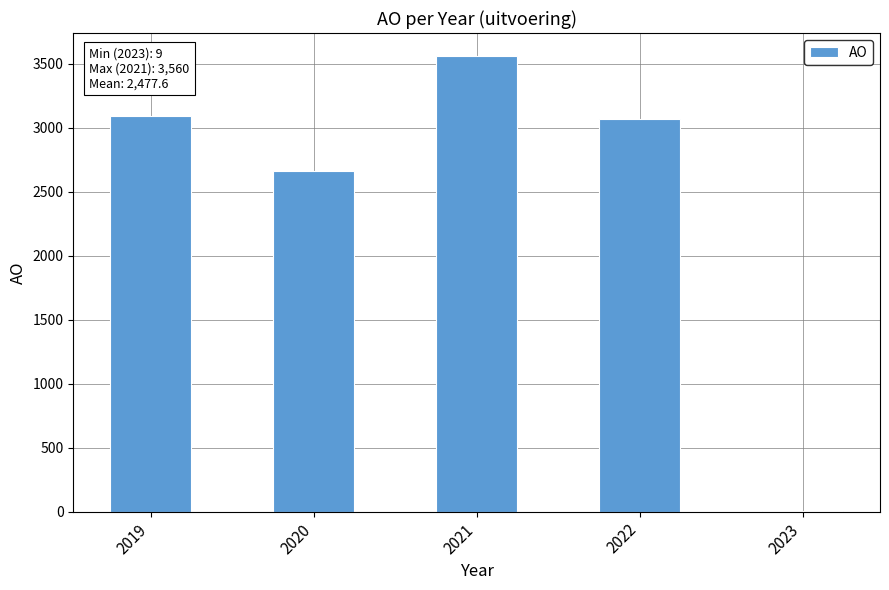

What is the greatest value displayed?

3560